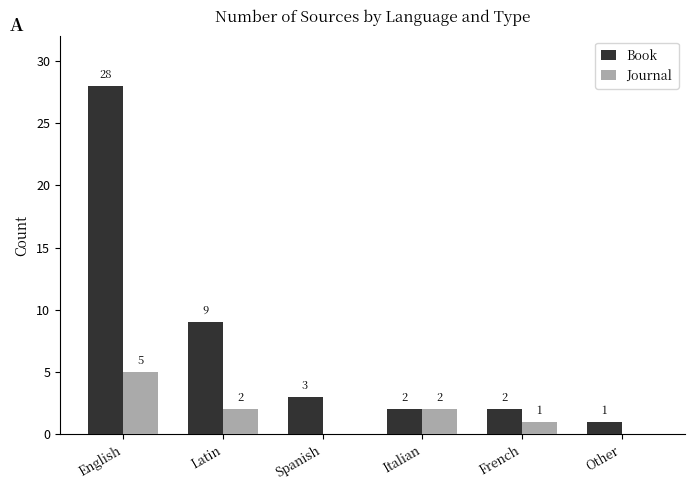

Which series has the largest total across all categories?

Book